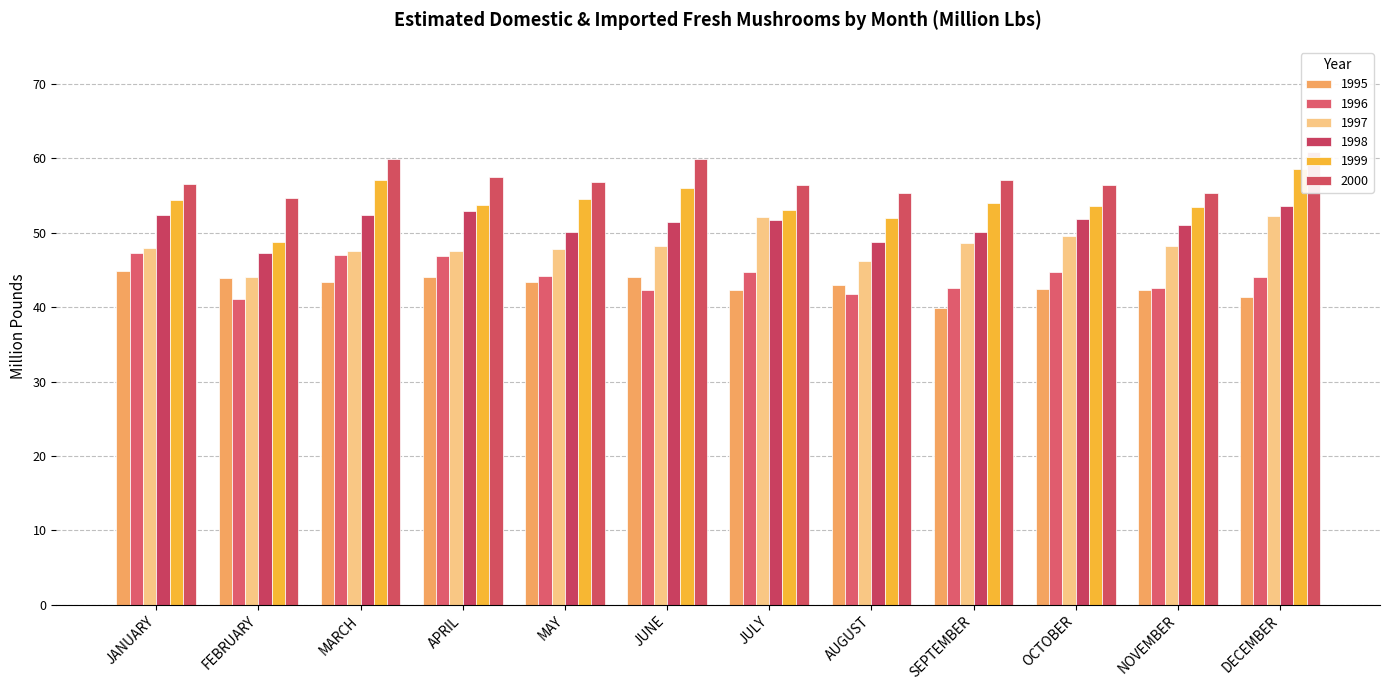

Which has a higher value, JANUARY or NOVEMBER?

JANUARY